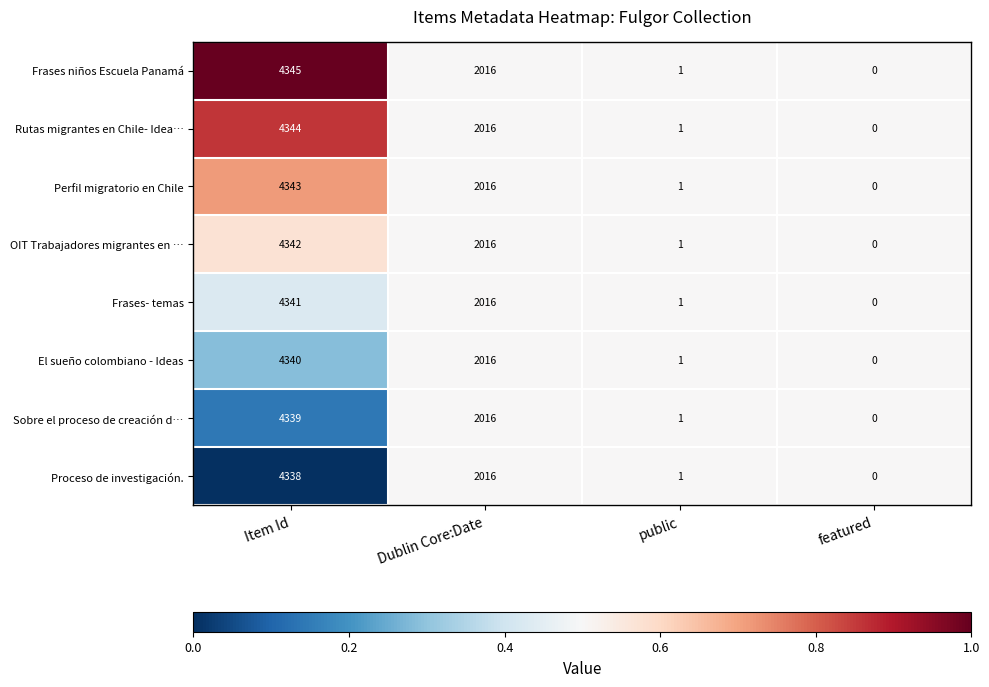

What is the total value across all series at featured?

0